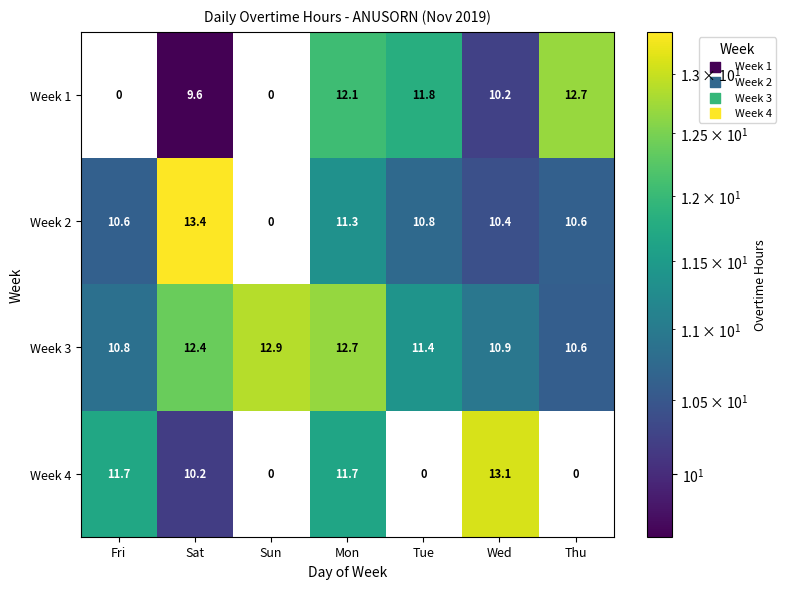

What is the sum of the Week 3 values at Wed and Thu?

21.5